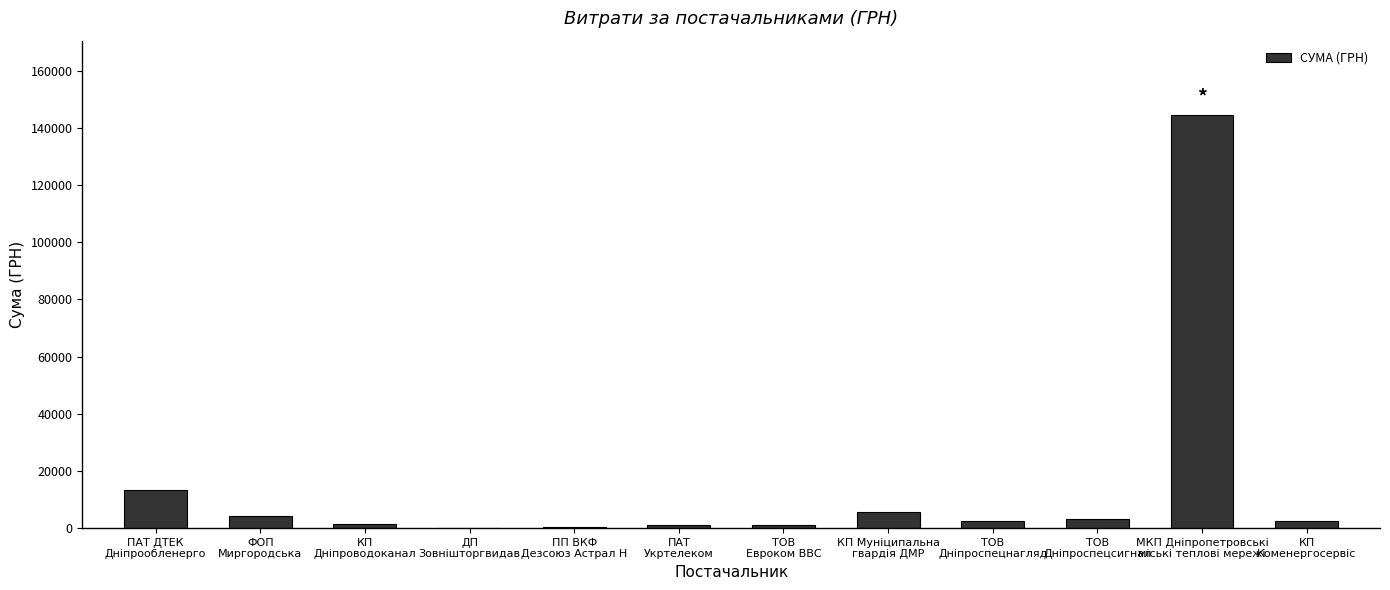

What is the sum of all values?

180194.9